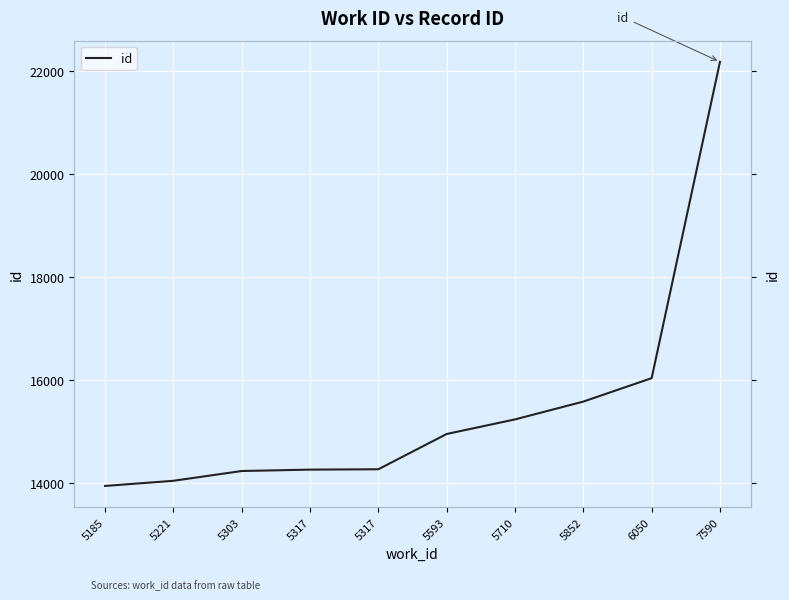

Is it true that the value at 5593 is 14955?

True